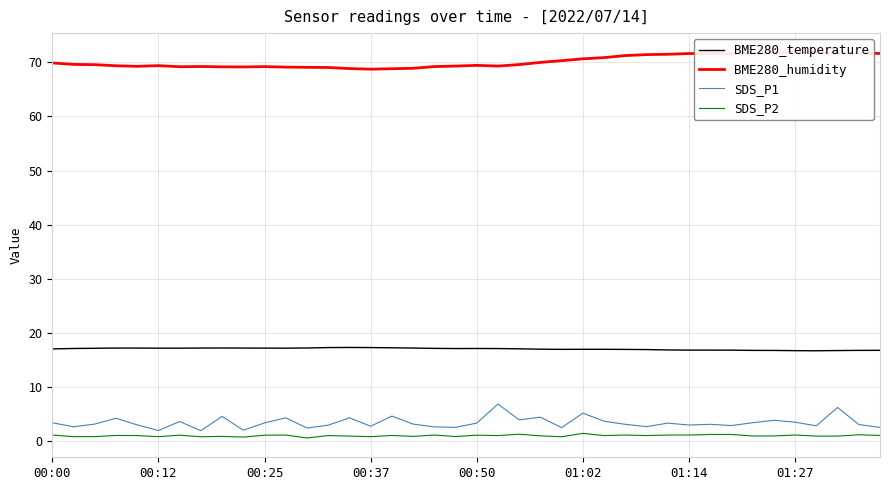

The BME280_humidity series shows 37.1 at 26. True or false?

False